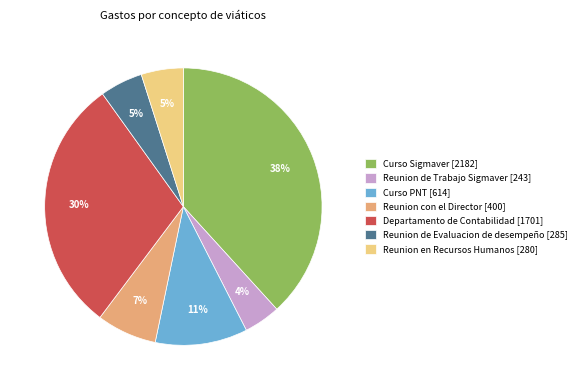

Approximately how many times larger is the value at Reunion en Recursos Humanos compared to Curso PNT?

0.5